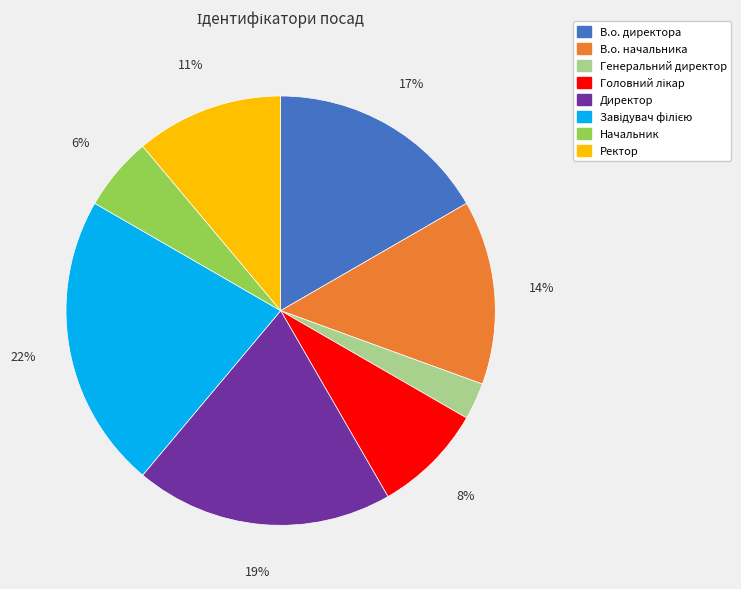

Do Генеральний директор and Ректор together represent more than half of the pie?

No